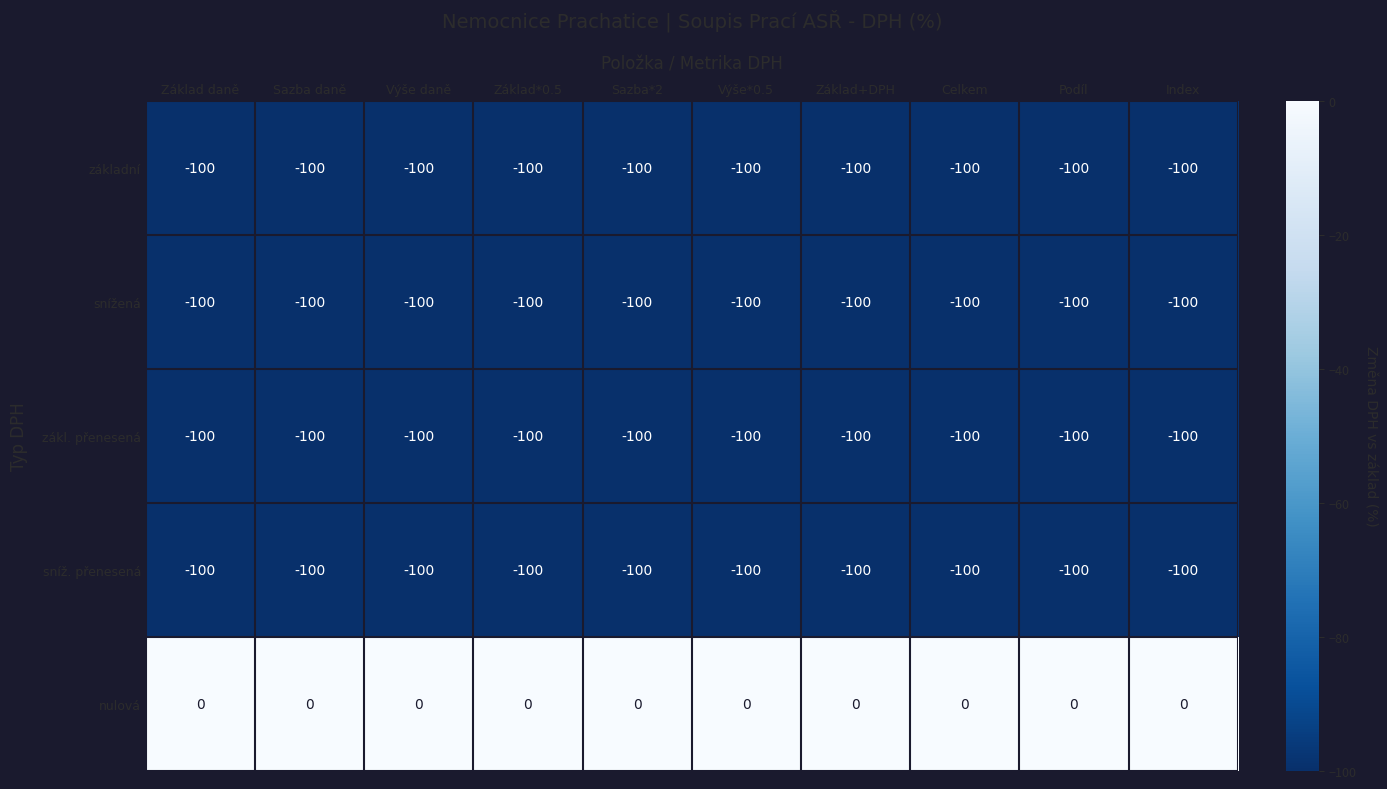

The value of snížená at Základ+DPH is -161. True or false?

False